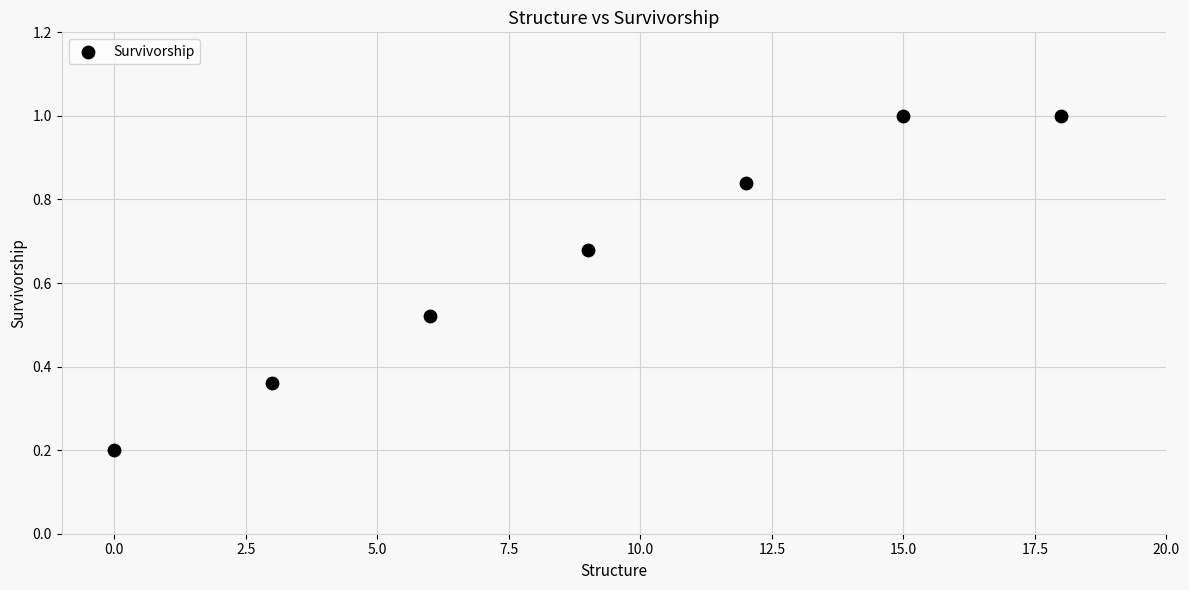

What is the average X value?

9.0